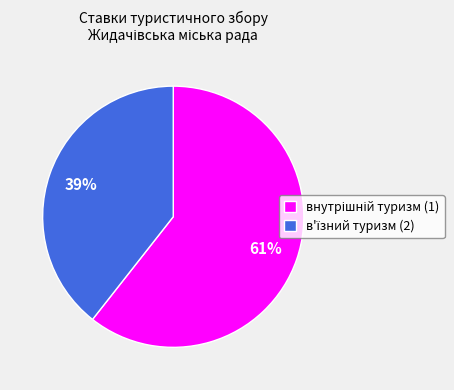

To the nearest percent, what is the average slice percentage?

50%